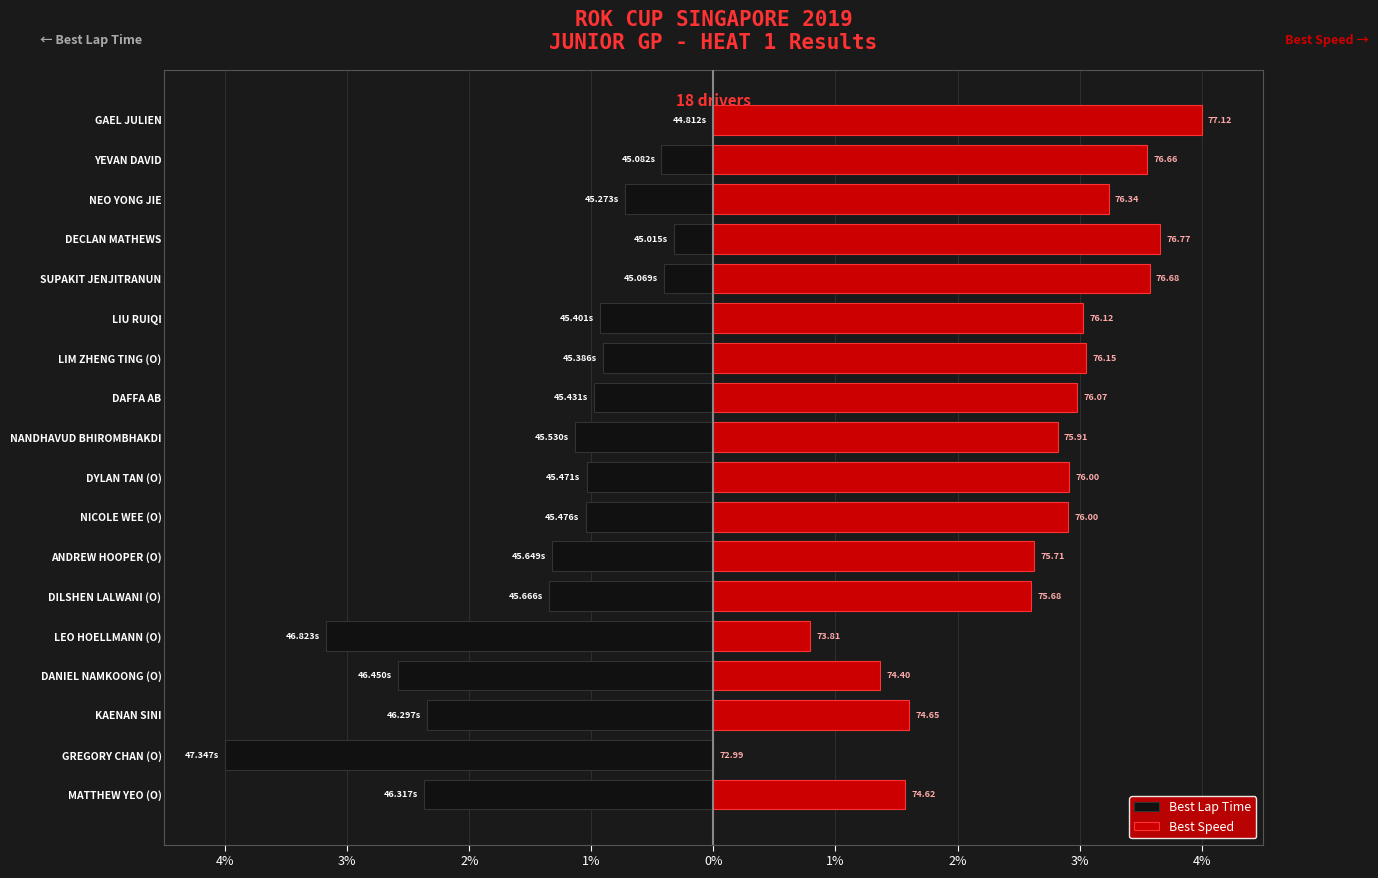

Does the chart contain stacked bars?

No